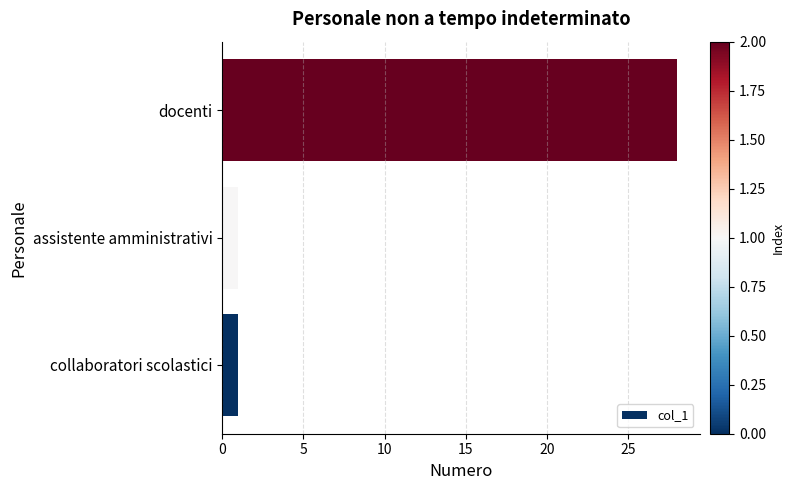

Reading bottom to top, list all the values displayed in this chart.

collaboratori scolastici=1	assistente amministrativi=1	docenti=28